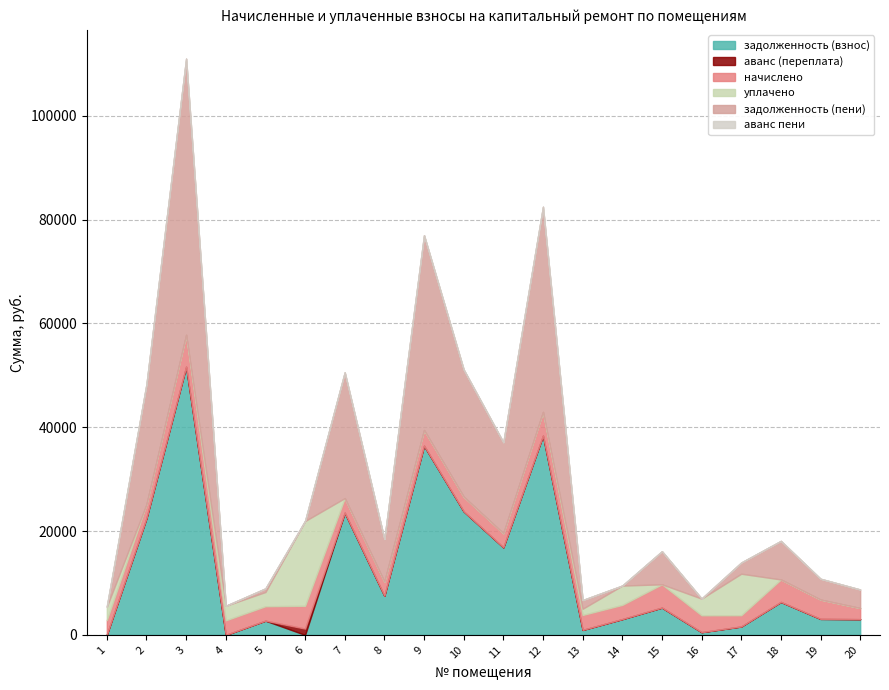

How many series are shown in this chart?

6